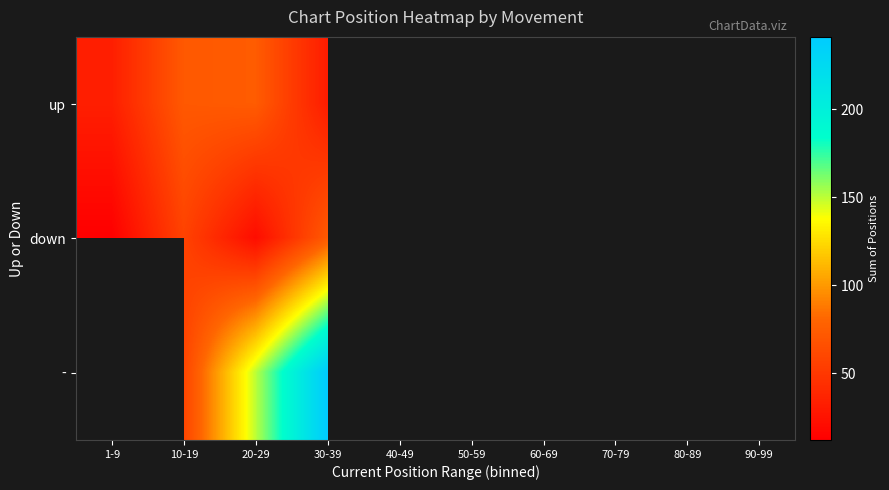

At which label is down closest to 42?

40-49